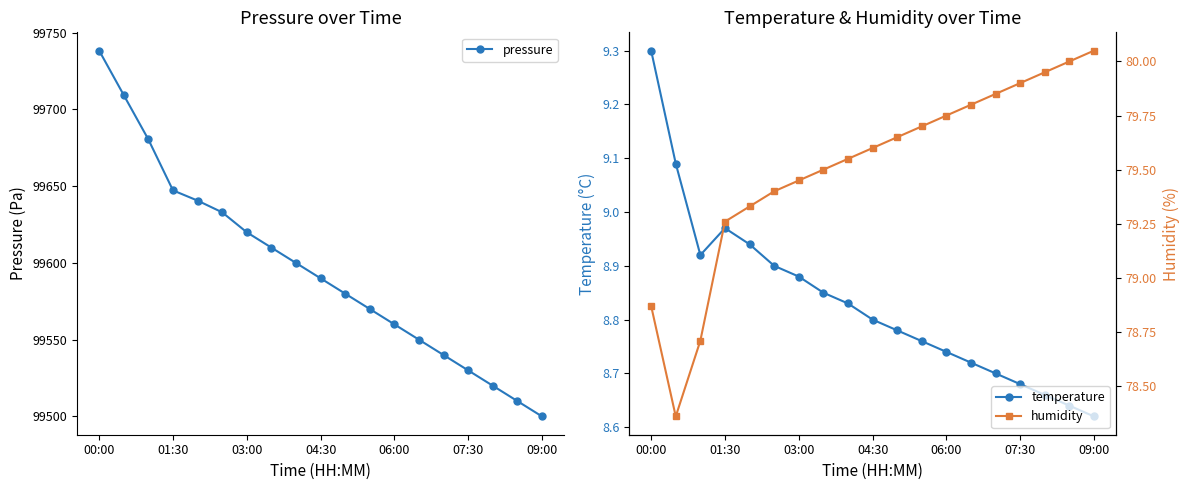

True or false: humidity and temperature cross at least once.

False